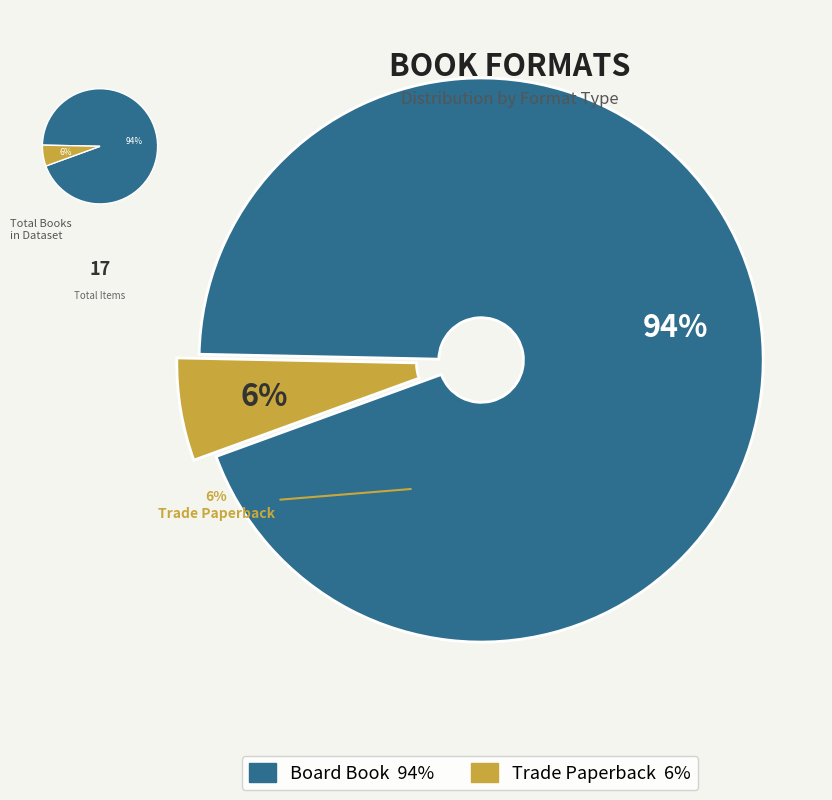

To the nearest percent, what is the difference between the Trade Paperback and Board Book slice percentages?

88%